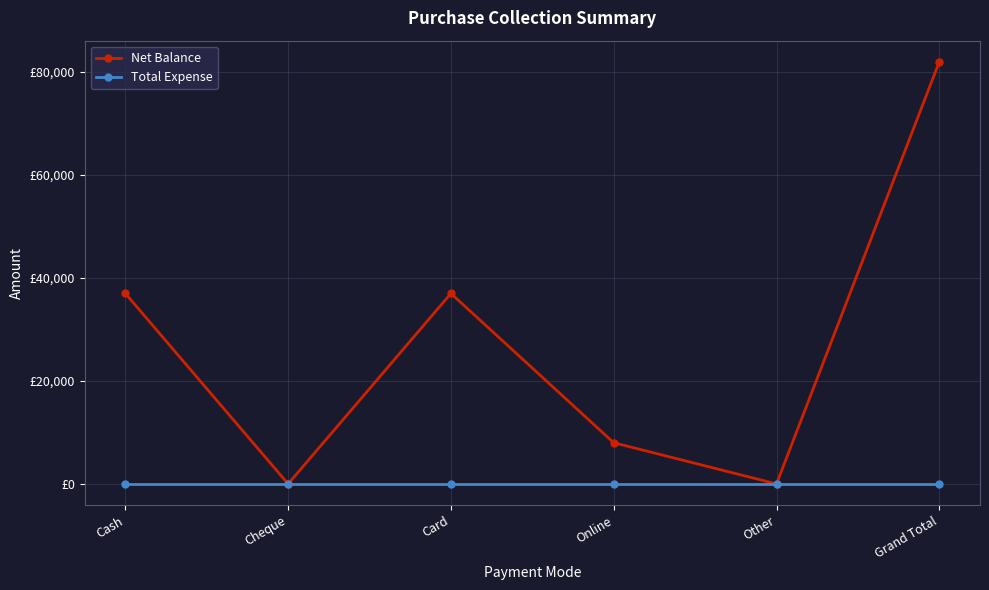

At which category is the sum across all series the highest?

Grand Total